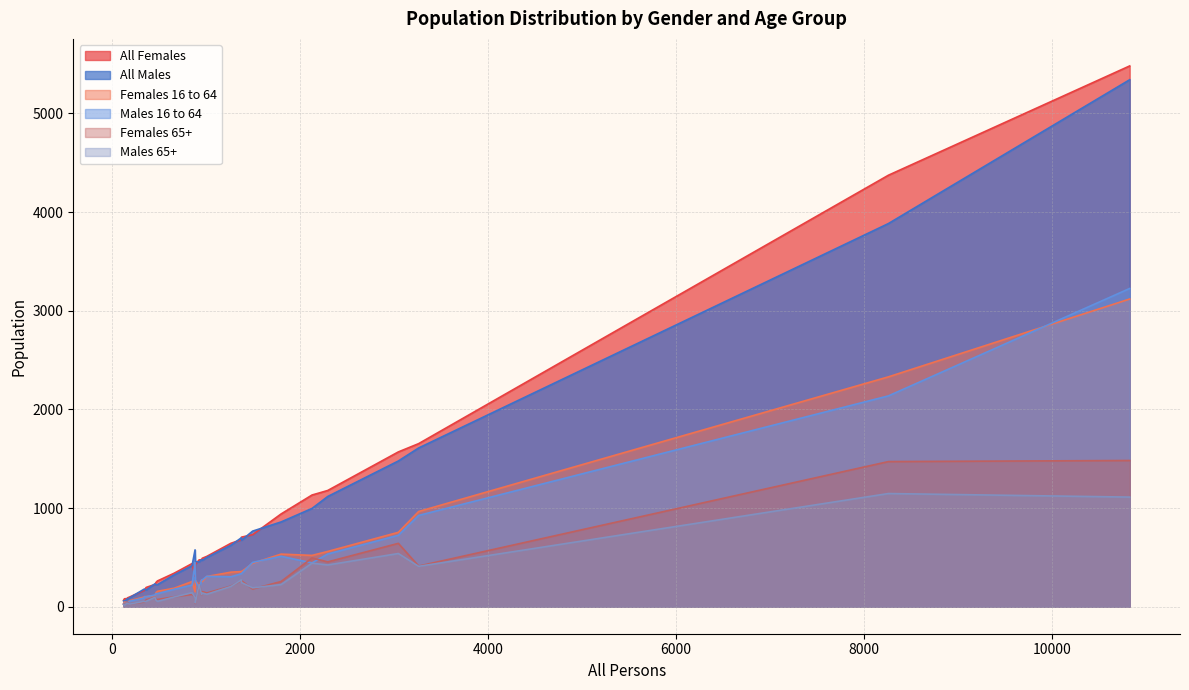

True or false: Females 65+ and All Females cross at least once.

False